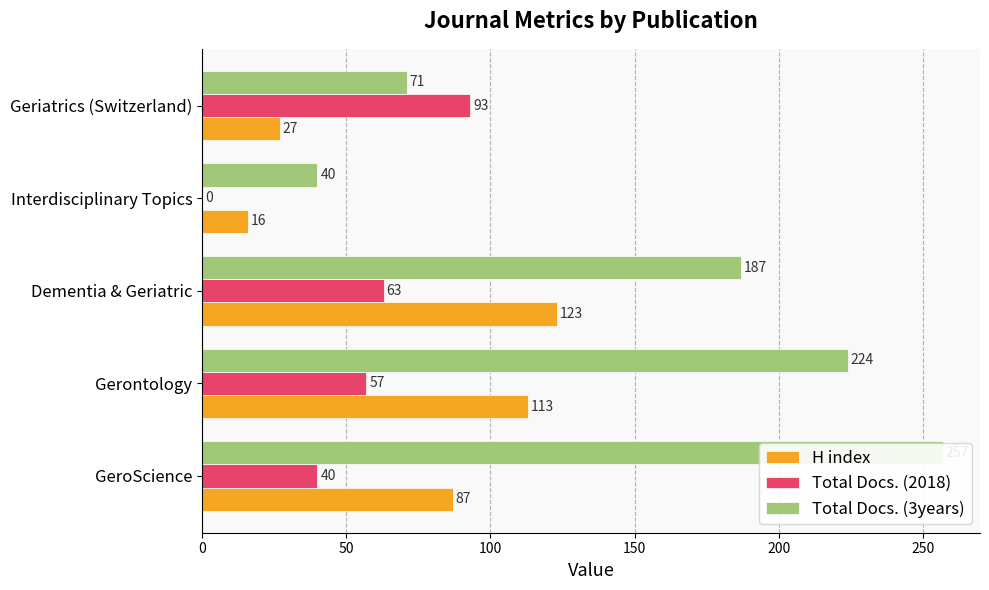

Which series has the widest spread of values?

Total Docs. (3years)